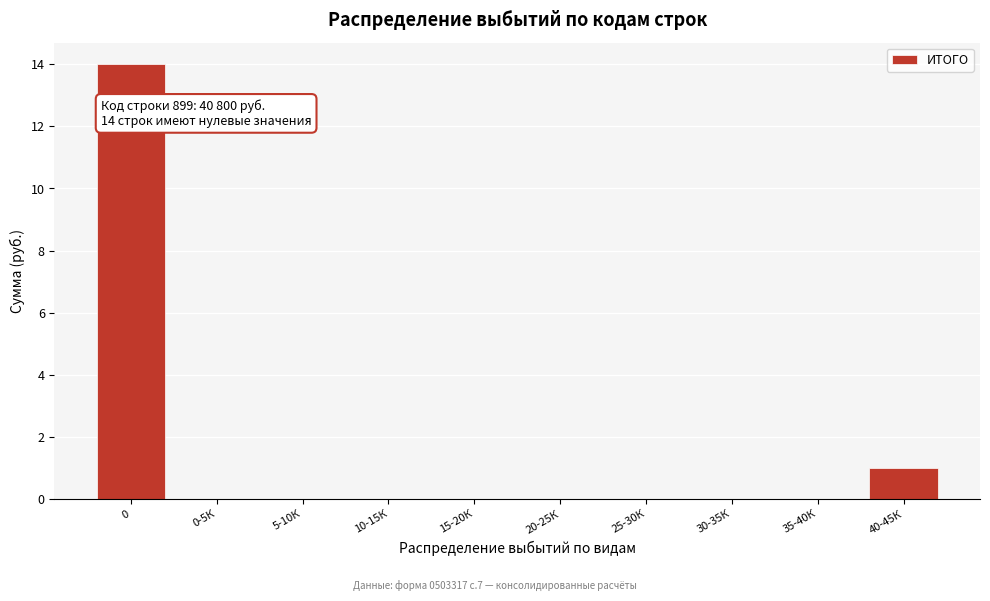

Reading left to right, what are all the values shown in this chart?

0=14	0-5К=0	5-10К=0	10-15К=0	15-20К=0	20-25К=0	25-30К=0	30-35К=0	35-40К=0	40-45К=1